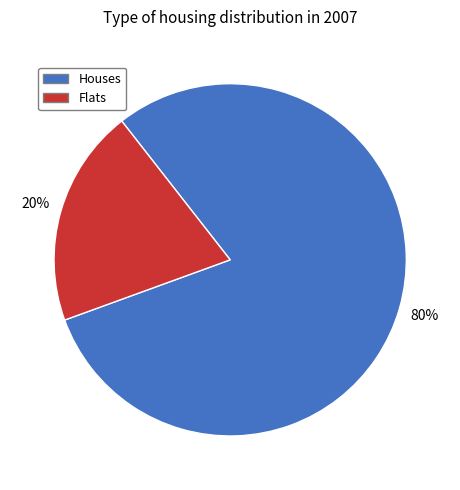

Is the sum of Flats and Houses greater than half?

Yes